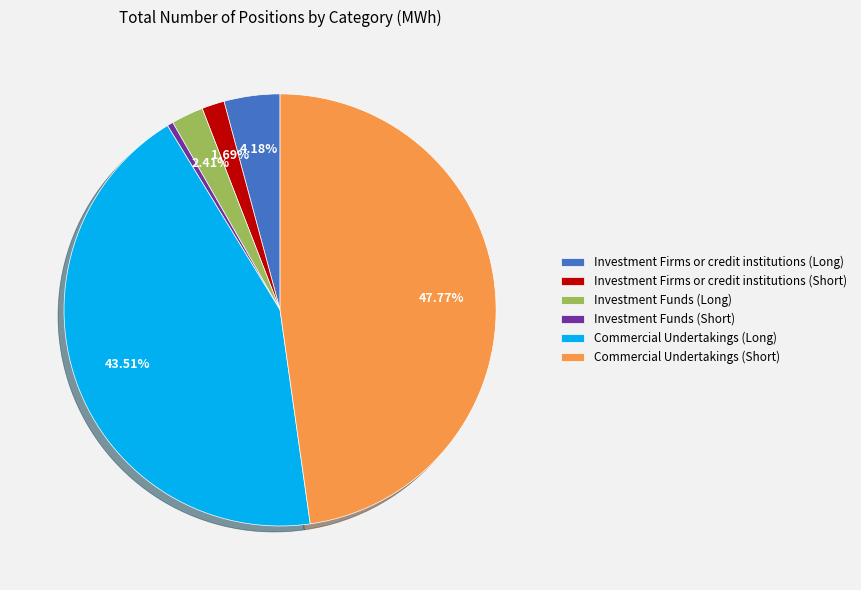

To the nearest percent, what percentage of the pie is Commercial Undertakings (Long)?

44%